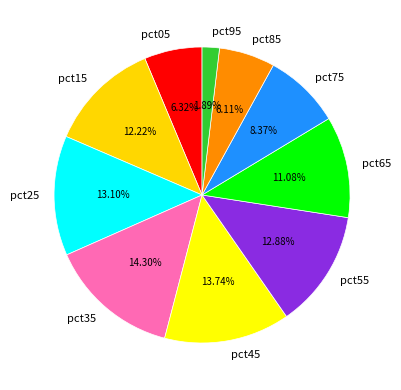

Is it true that pct15 is 25% of the pie?

False